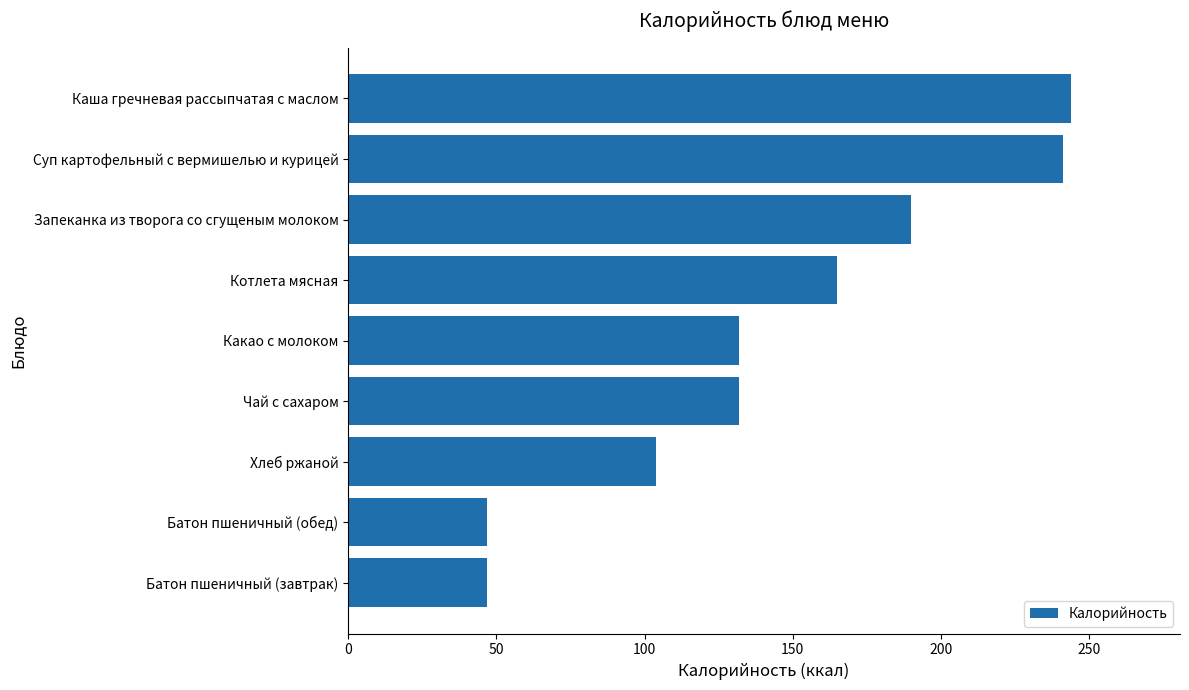

Are the bars horizontal?

Yes